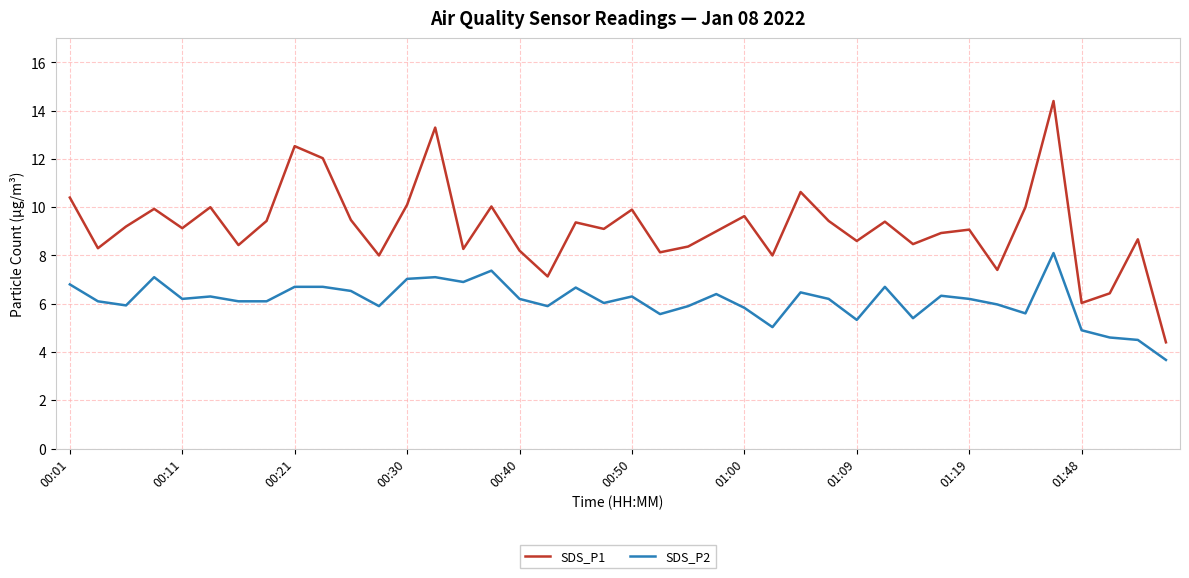

Which series has the largest range (max minus min)?

SDS_P1